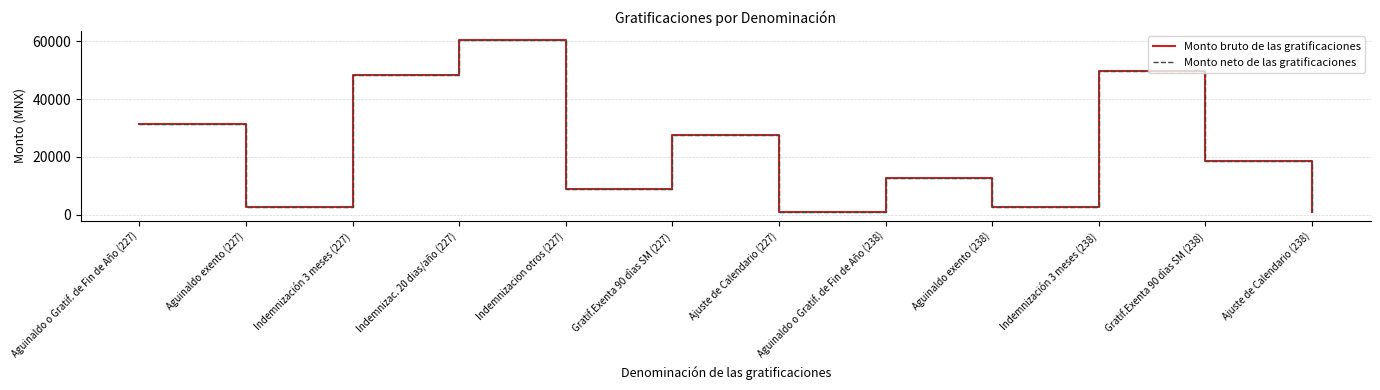

Does the chart display data point markers on the line(s)?

No